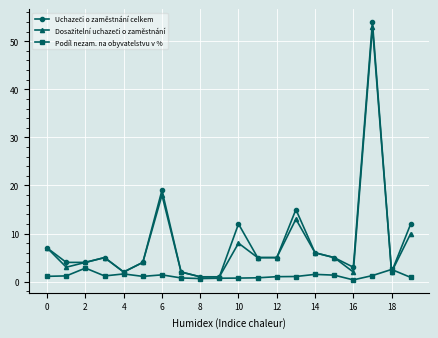

True or false: Podíl nezam. na obyvatelstvu v % has more than 2 interior local peaks.

True